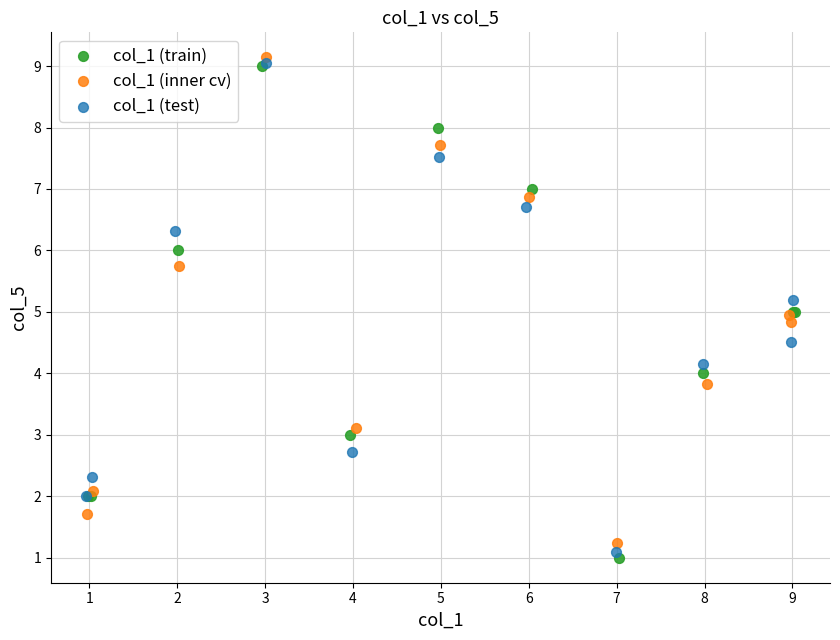

Which series has the largest Y range (max minus min)?

col_1 (train)